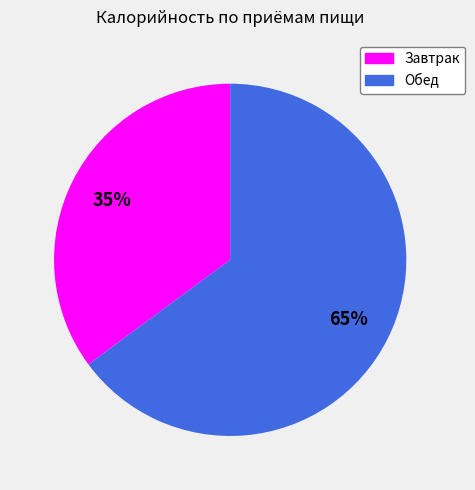

What percentage is the Обед slice, to the nearest percent?

65%